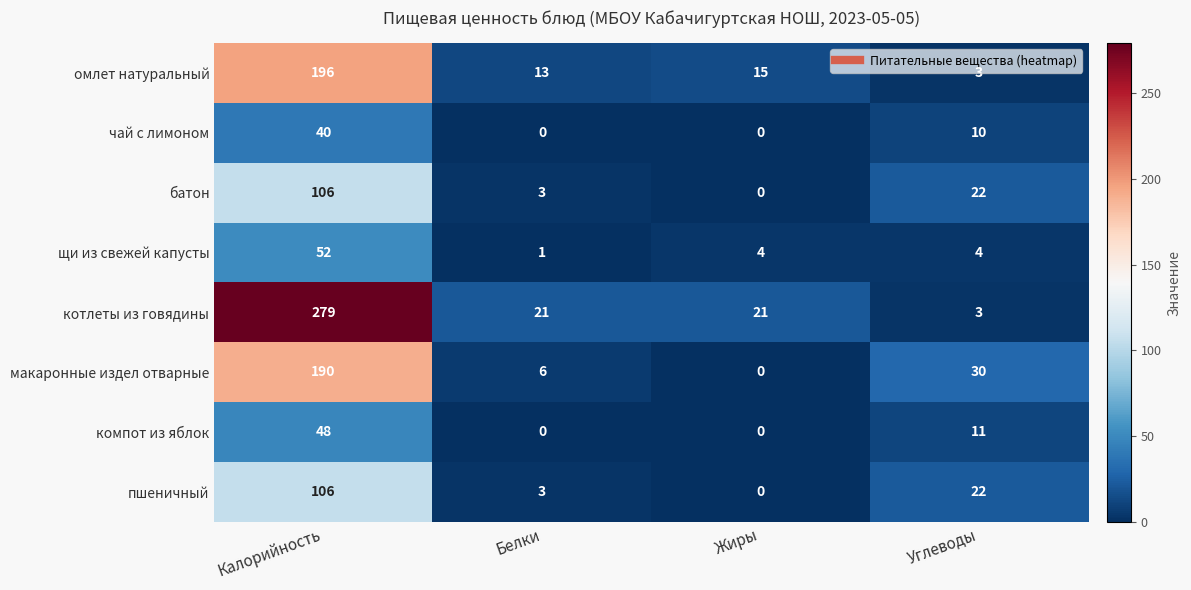

Which series has the widest spread of values?

котлеты из говядины